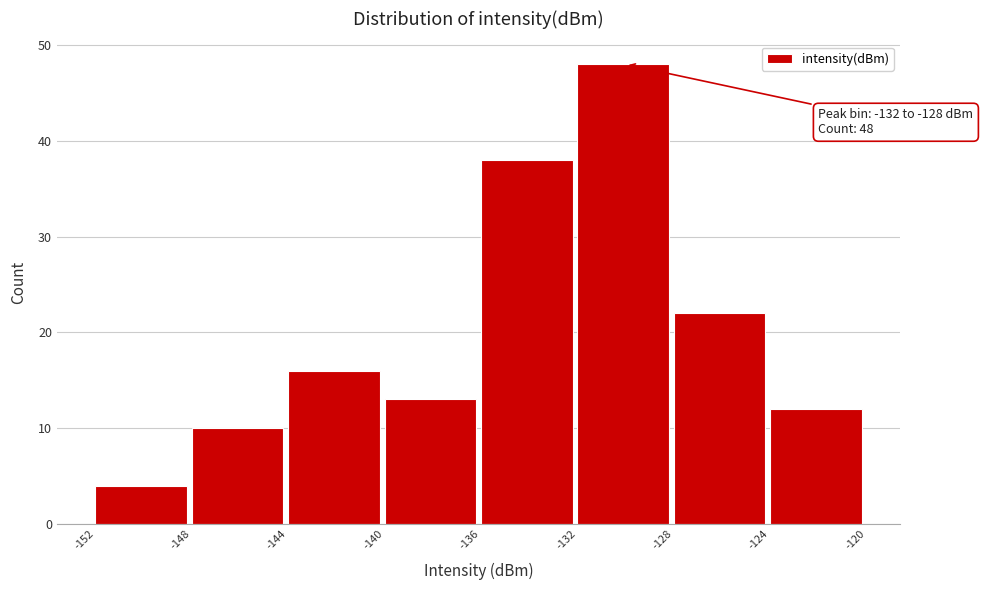

Which range on the x-axis has the tallest bar?

-132 to -128